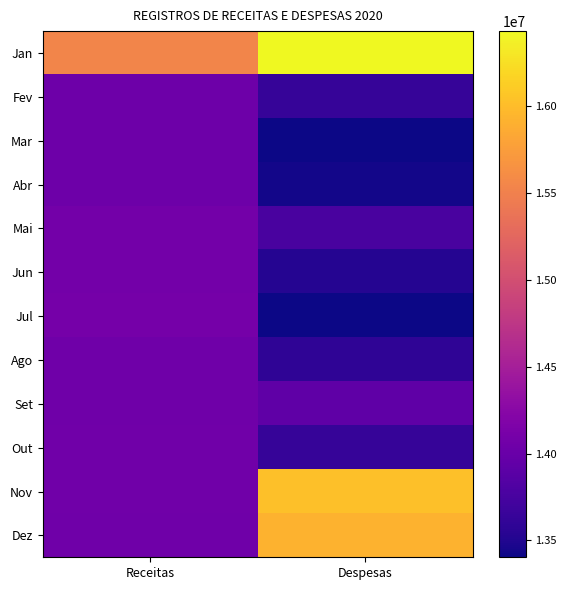

Which series has the largest total across all categories?

Jan